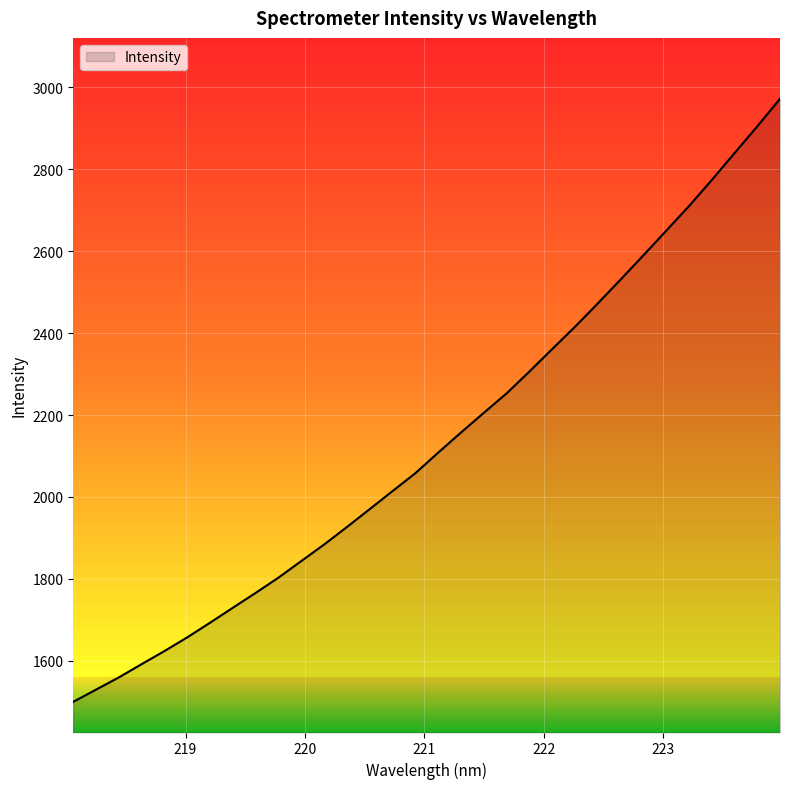

What is the greatest value displayed?

2972.4